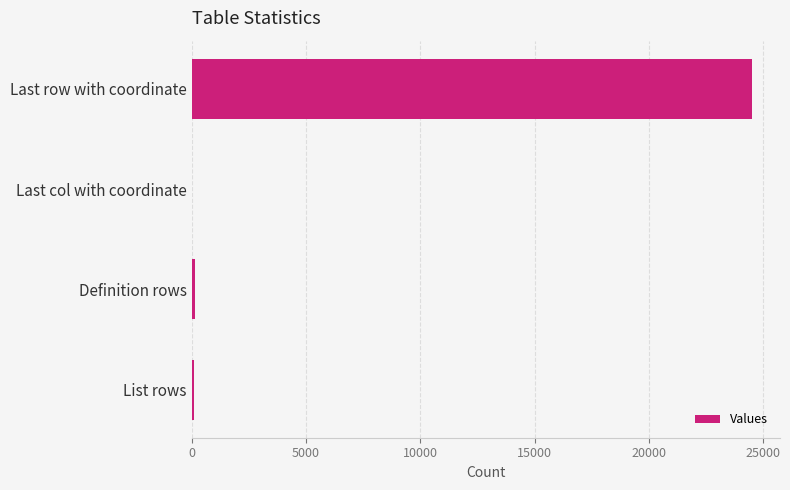

What is the sum of all values?

24748